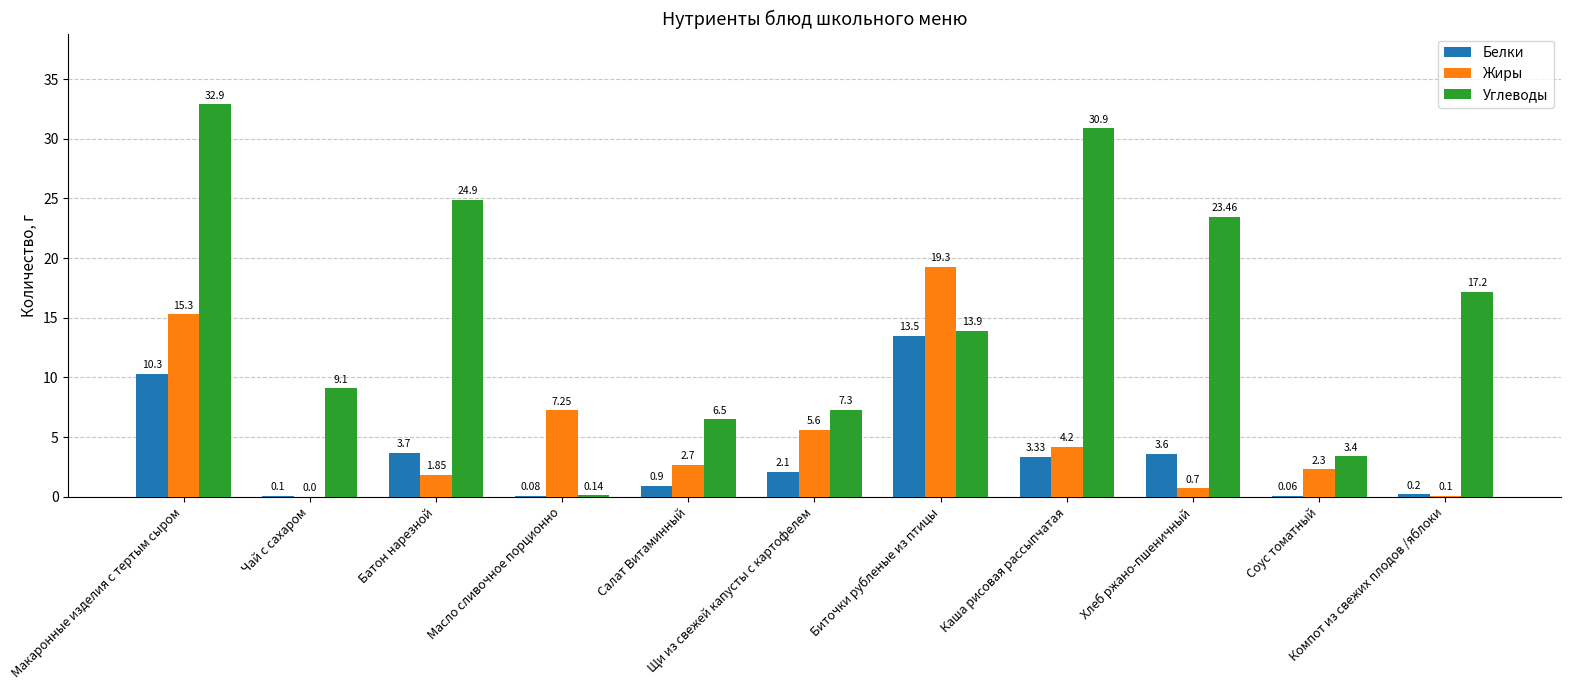

What is the average value of the Белки series?

3.4